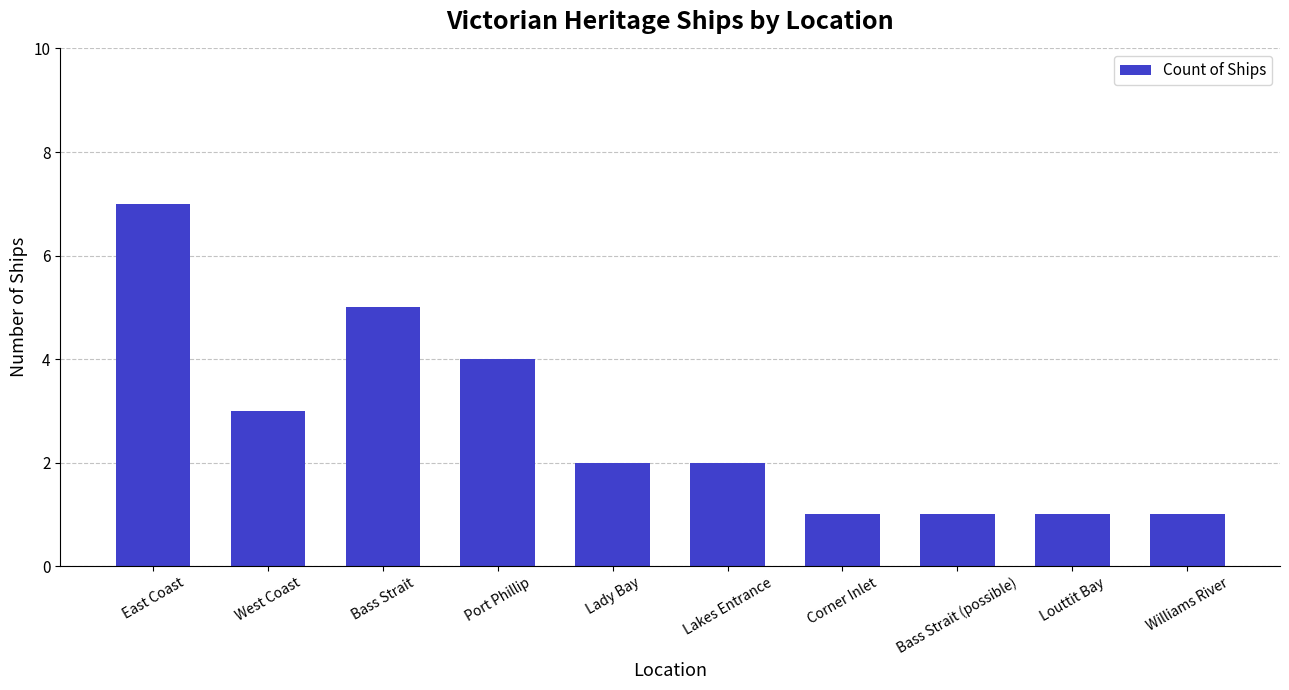

Reading left to right, list all the values displayed in this chart.

East Coast=7	West Coast=3	Bass Strait=5	Port Phillip=4	Lady Bay=2	Lakes Entrance=2	Corner Inlet=1	Bass Strait (possible)=1	Louttit Bay=1	Williams River=1